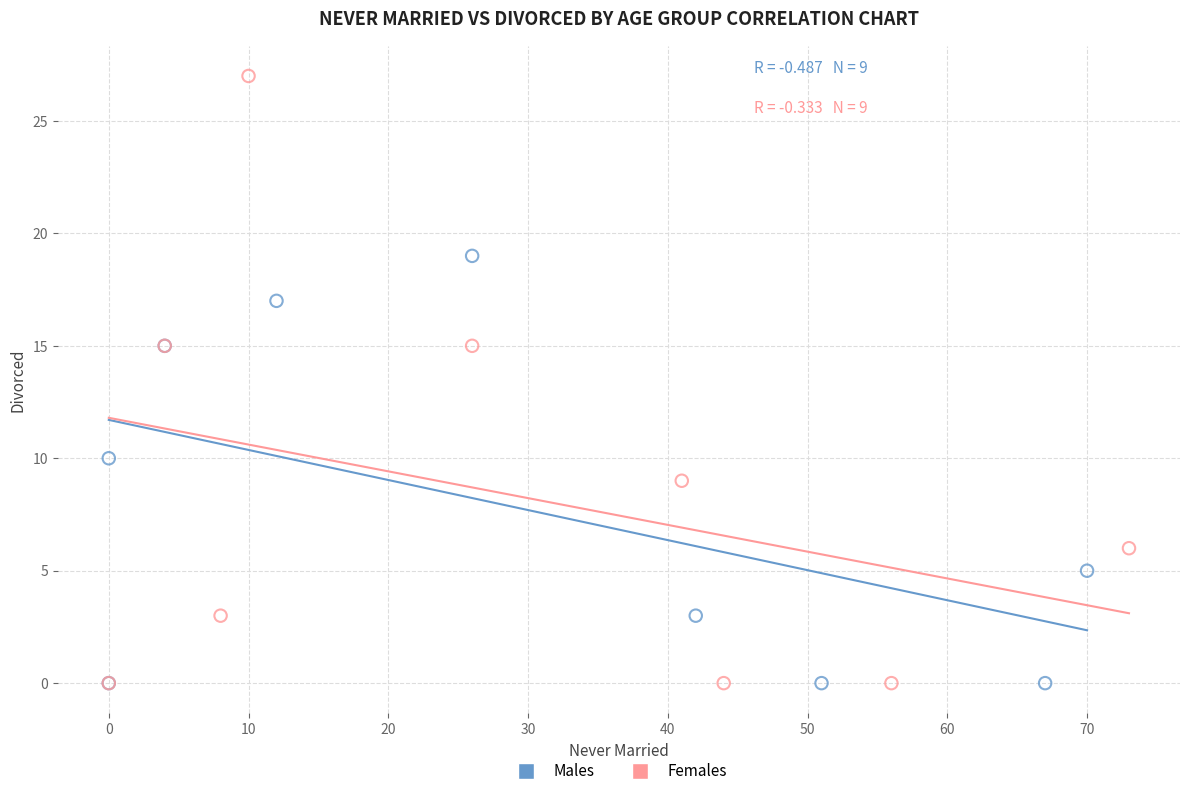

Which series has the widest spread of Y values?

Females